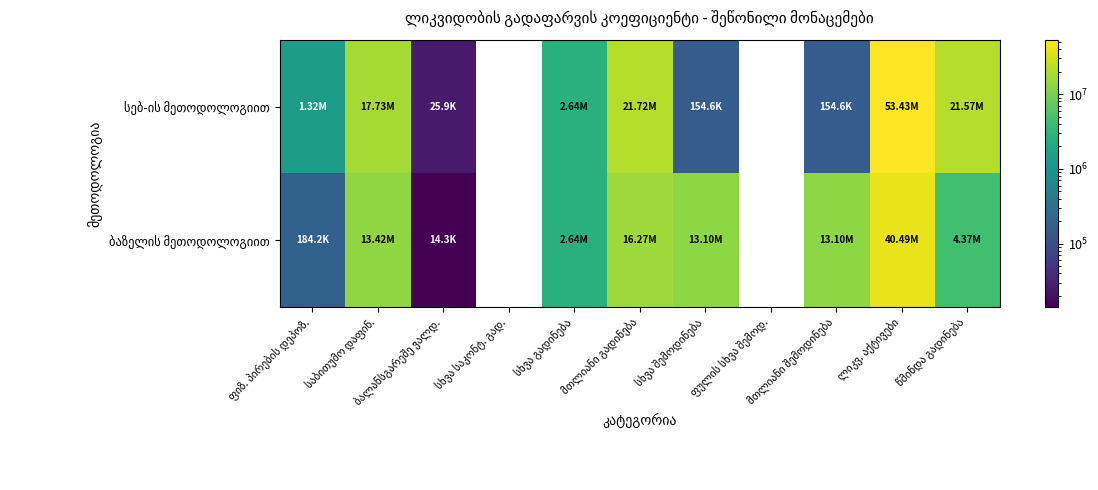

Read the ბაზელის მეთოდოლოგიით value at ლიკვ. აქტივები.

40488138.1